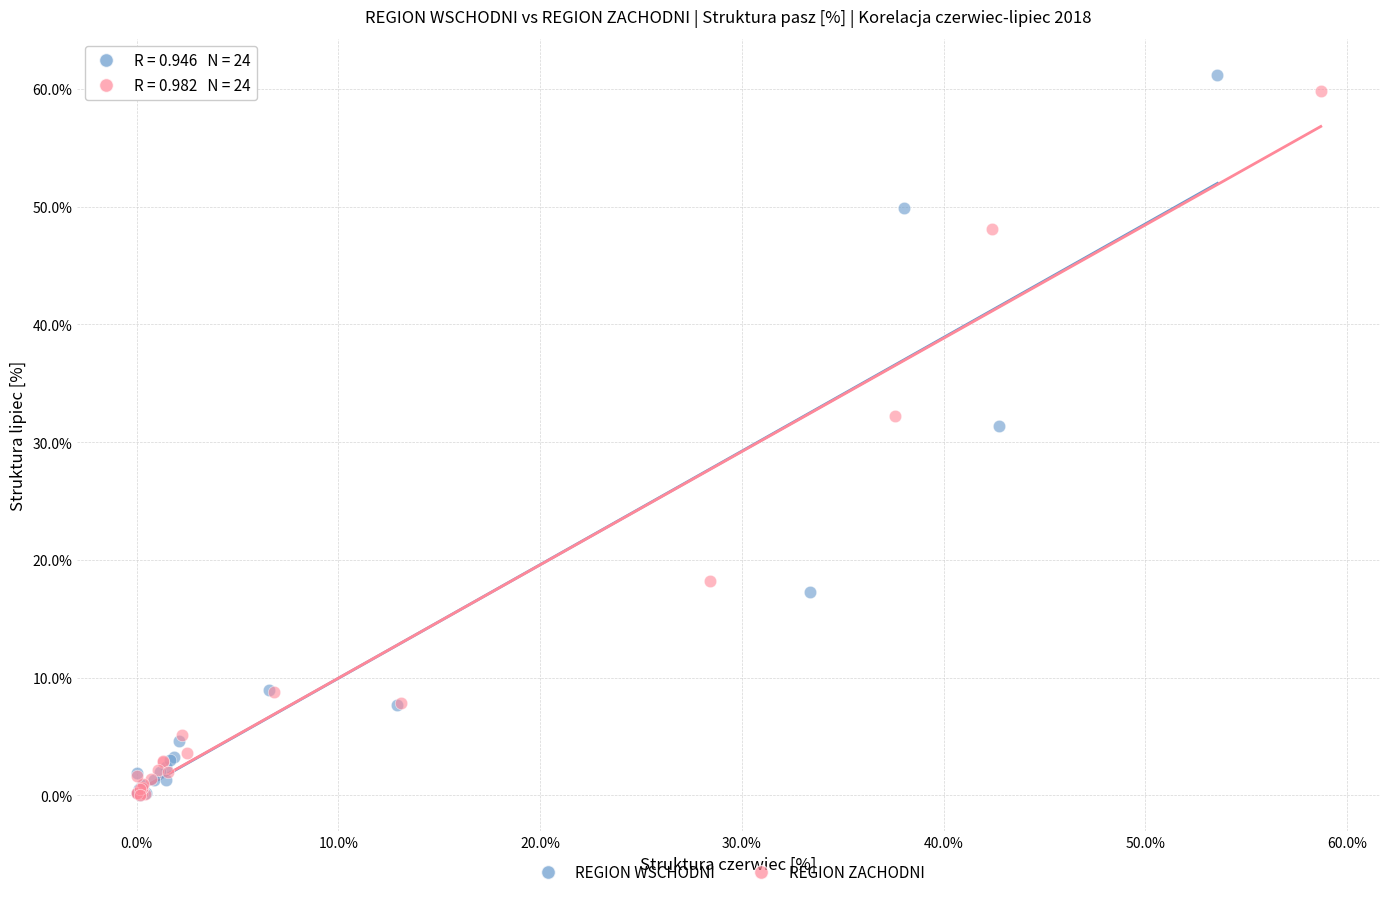

What are all the series names shown in the legend?

REGION WSCHODNI, REGION ZACHODNI